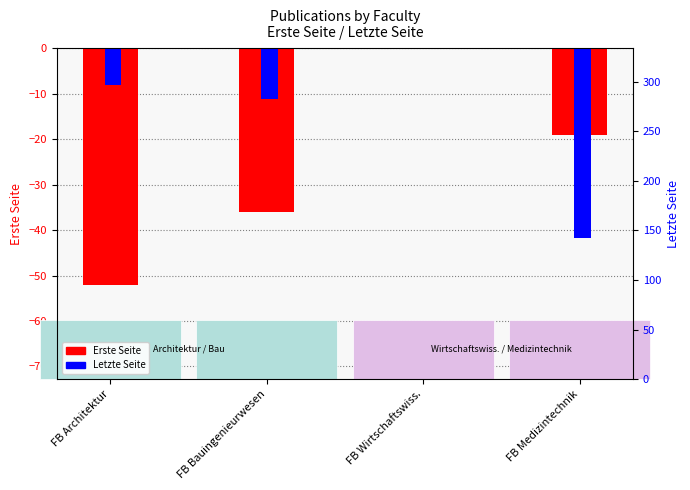

Which category has the lowest value in the Letzte Seite series?

FB Medizintechnik